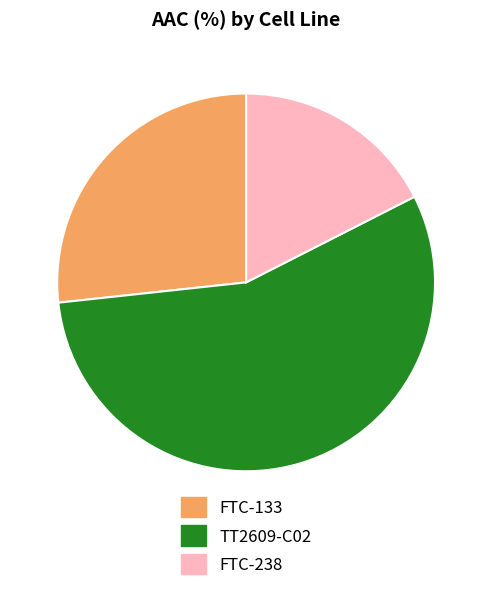

Approximately how many times larger is the value at FTC-238 compared to TT2609-C02?

0.3